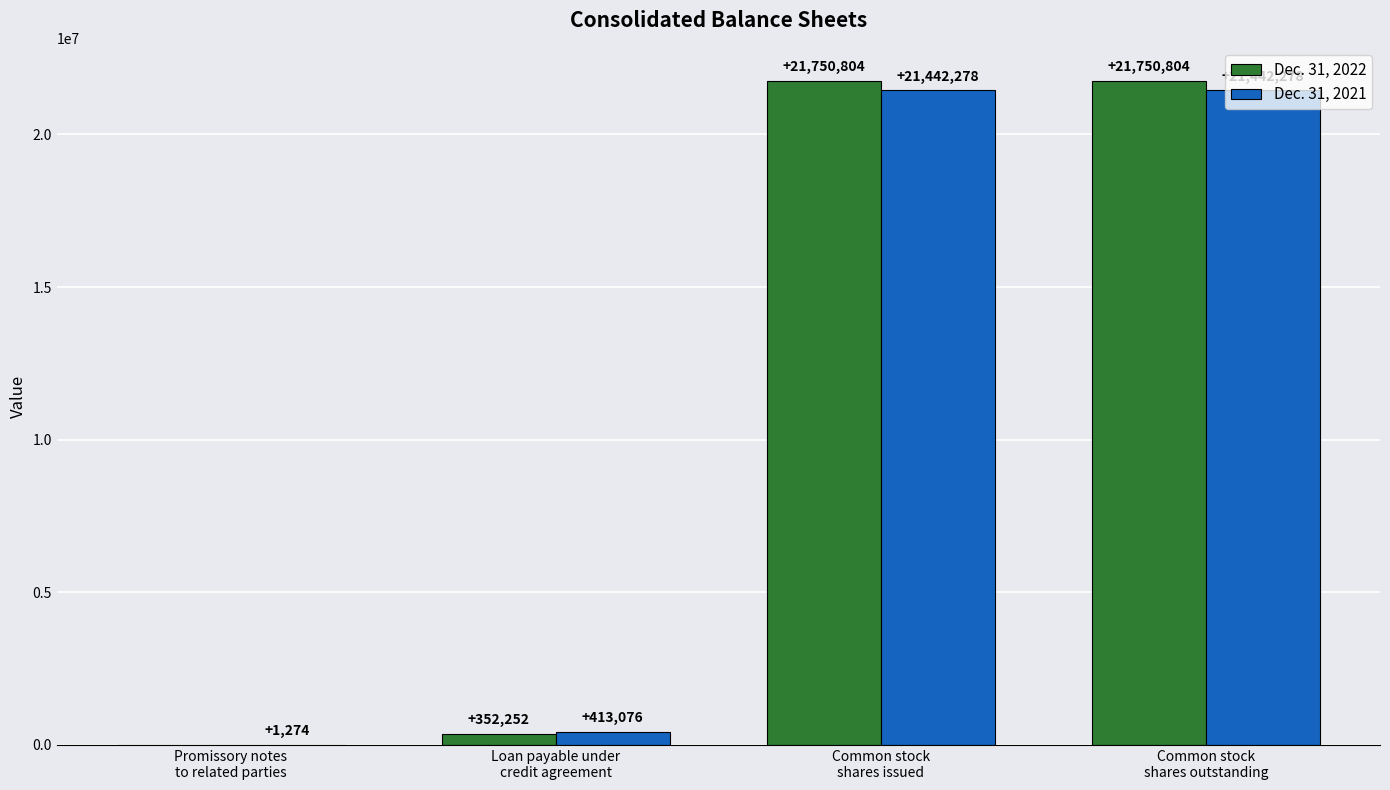

What is the sum of the Dec. 31, 2021 values at Common stock
shares outstanding and Loan payable under
credit agreement?

21855354